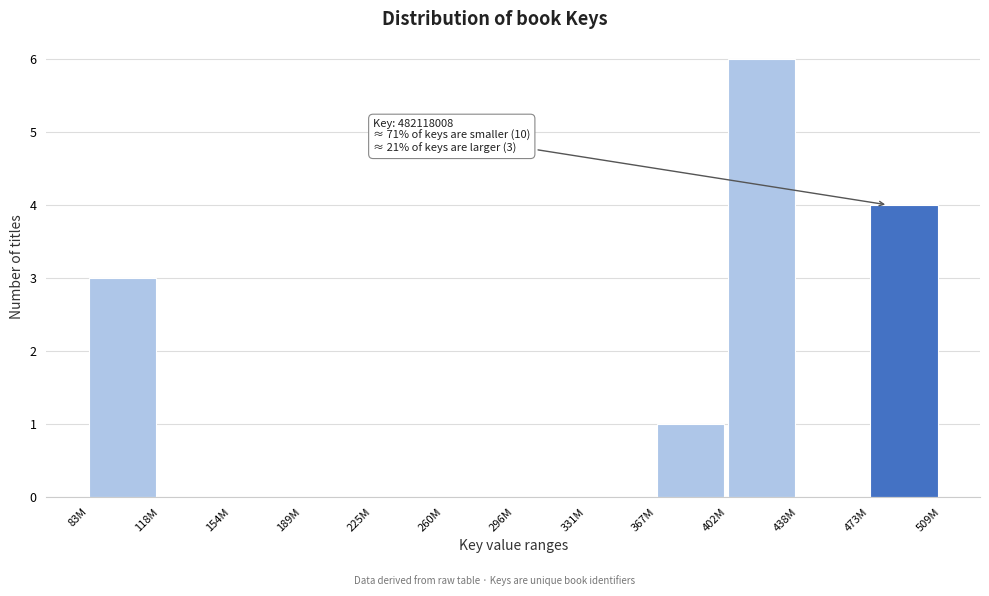

Reading right to left, what are all the values shown in this chart?

473M=4	438M=0	402M=6	367M=1	331M=0	296M=0	260M=0	225M=0	189M=0	154M=0	118M=0	83M=3